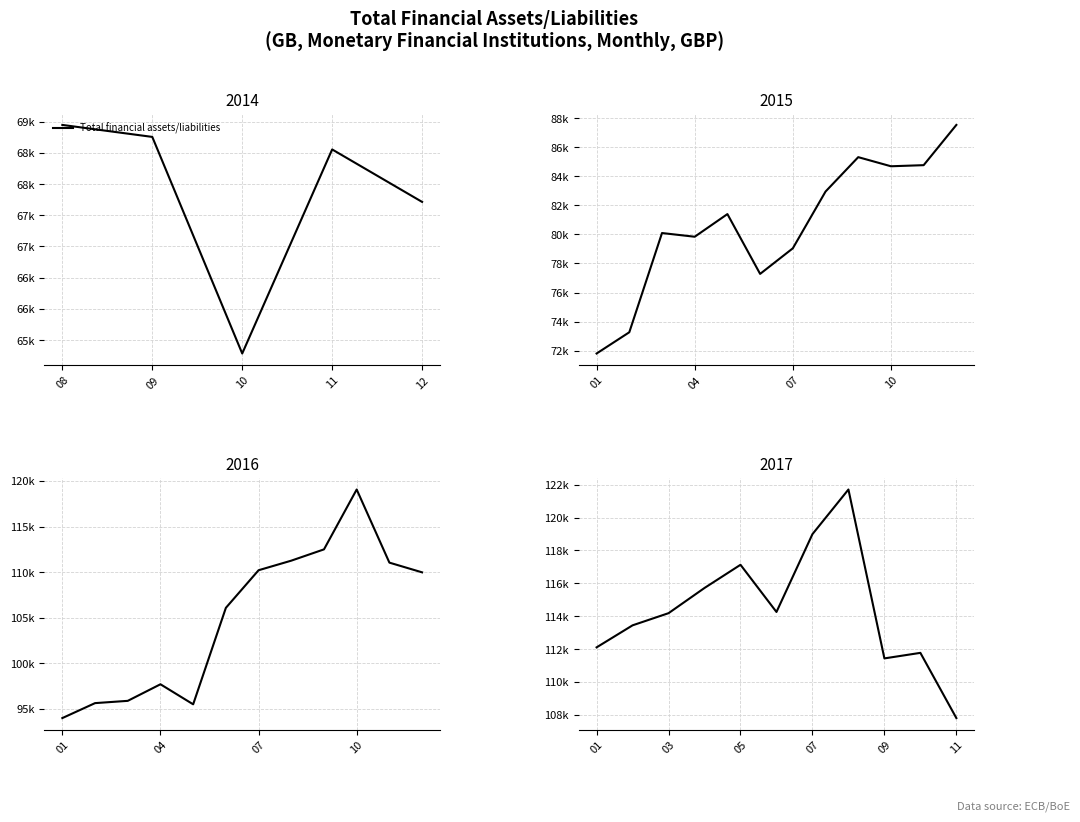

Does the chart have visible grid lines?

Yes